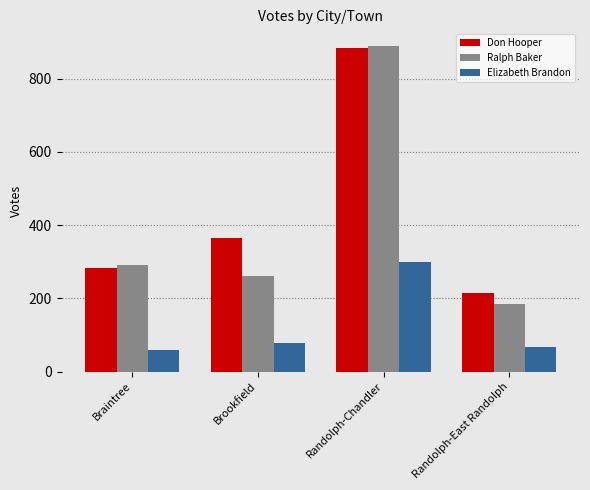

What position from the left is Randolph-East Randolph?

4